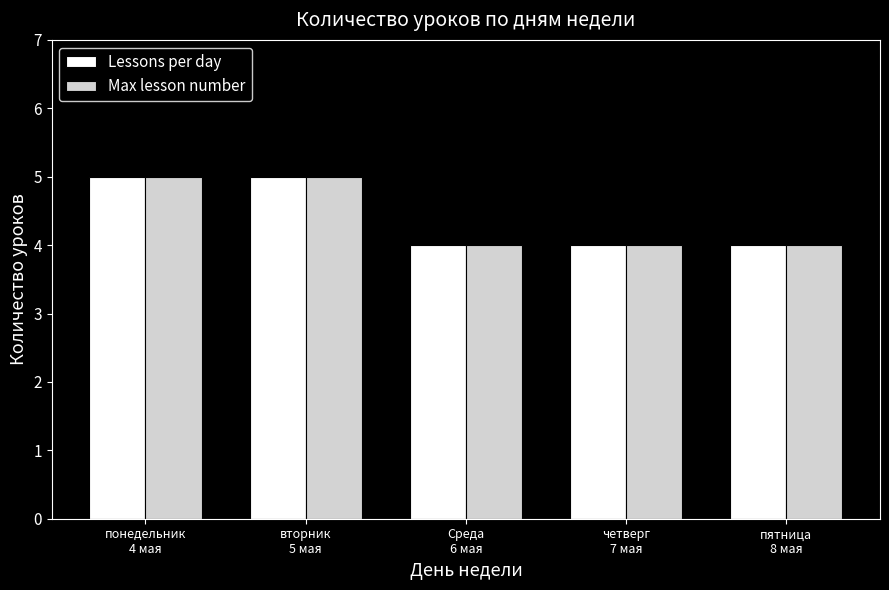

How many categories are shown in the chart?

5